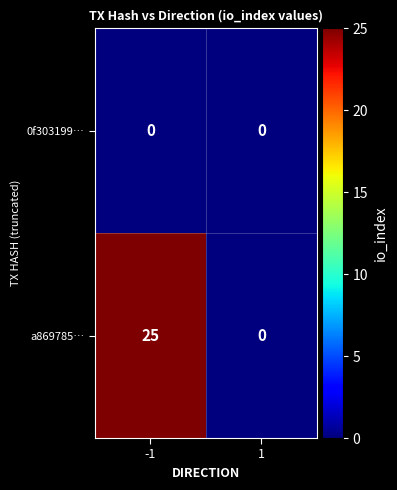

Which series changed the most between -1 and 1?

a869785…